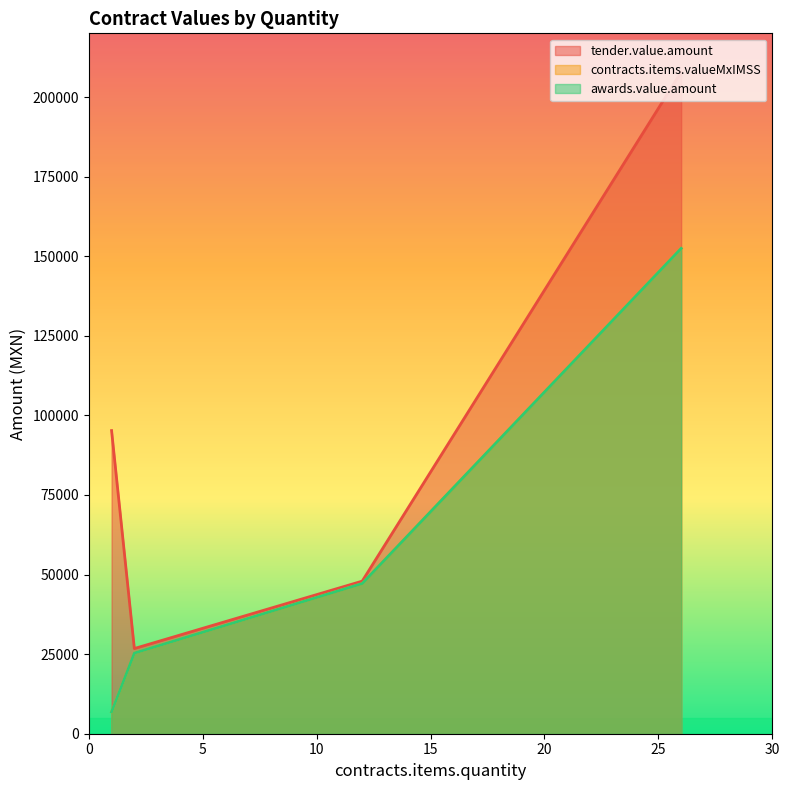

Read the contracts.items.valueMxIMSS value at 2.

21535.9